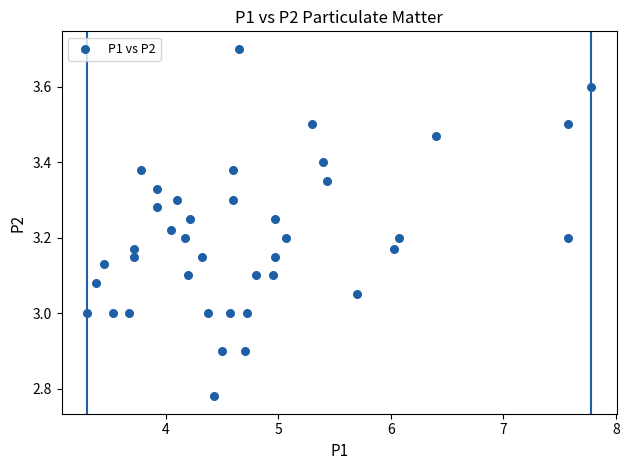

What is the range of Y values (max minus min)?

0.9